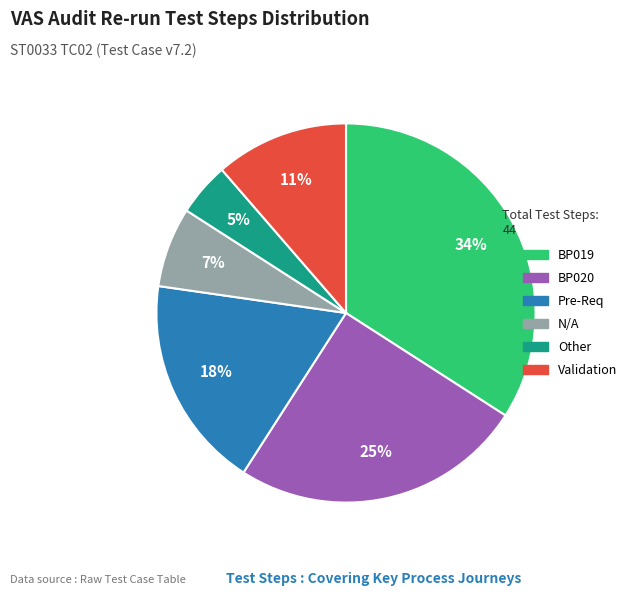

Which category has the smallest portion of the pie?

Other